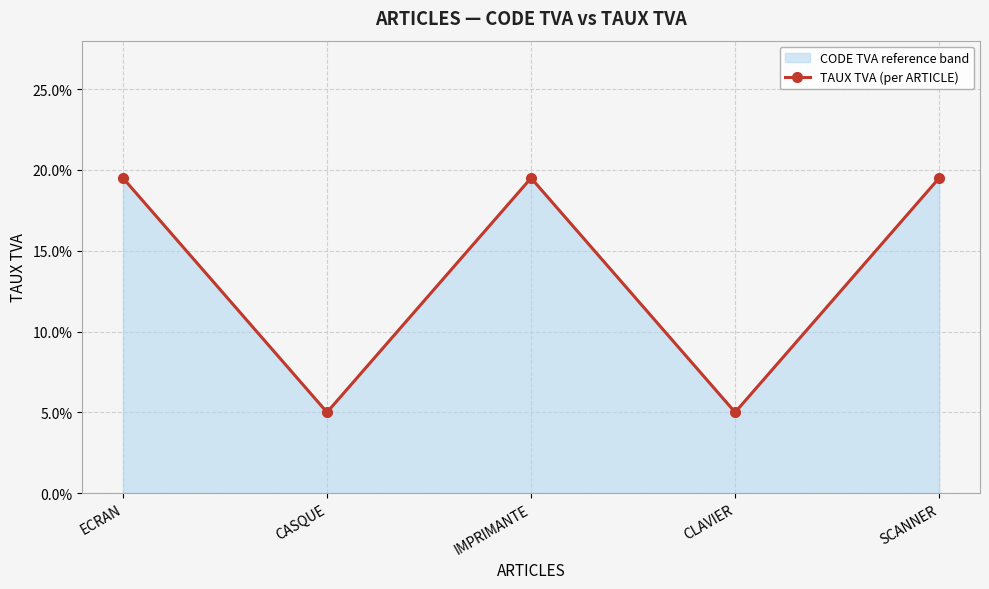

Rank the categories by value from highest to lowest.

ECRAN, IMPRIMANTE, SCANNER, CASQUE, CLAVIER